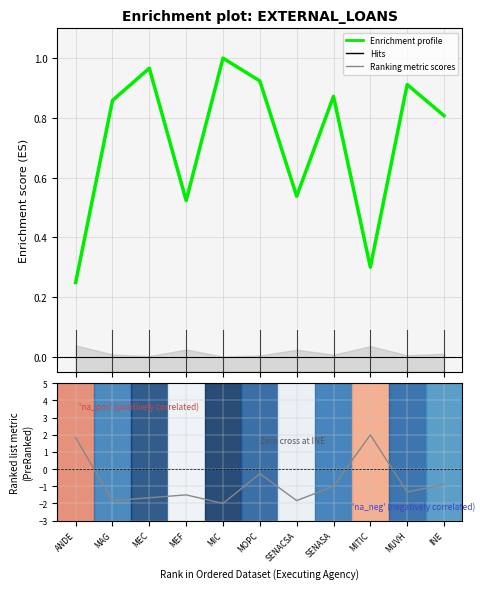

True or false: Ranking metric scores has more than 1 interior local peaks.

True